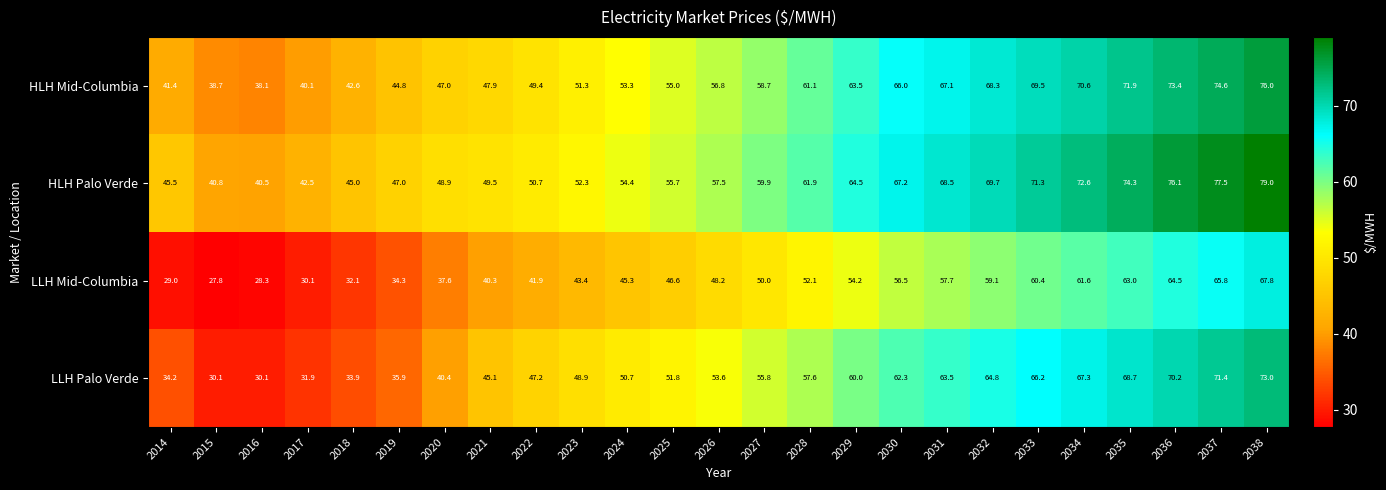

What is the difference between the maximum and minimum values in the LLH Mid-Columbia series?

40.0